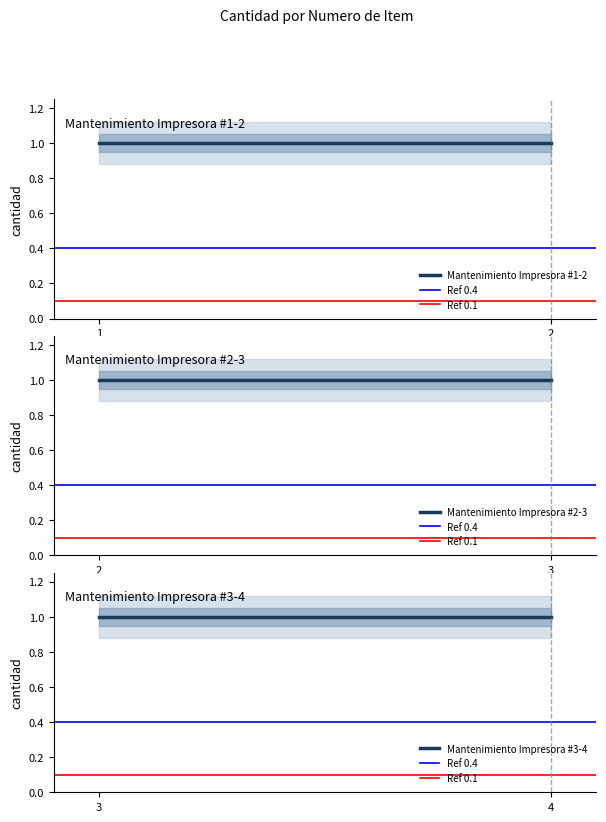

At 2, list the series in order from smallest to largest.

Ref 0.1, Ref 0.4, Mantenimiento Impresora #1-2, Mantenimiento Impresora #2-3, Mantenimiento Impresora #3-4